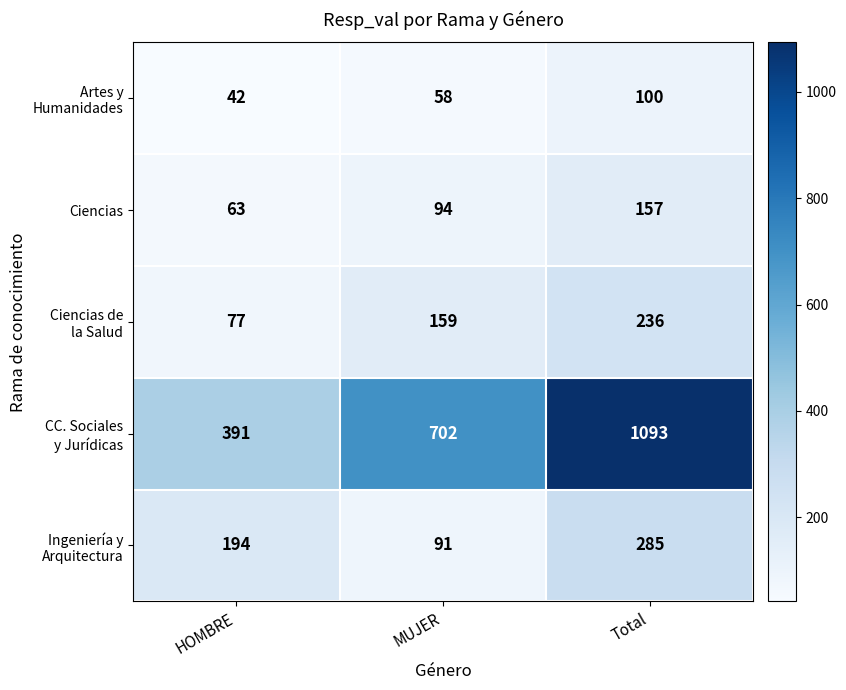

What is the average value of the Ciencias series?

105